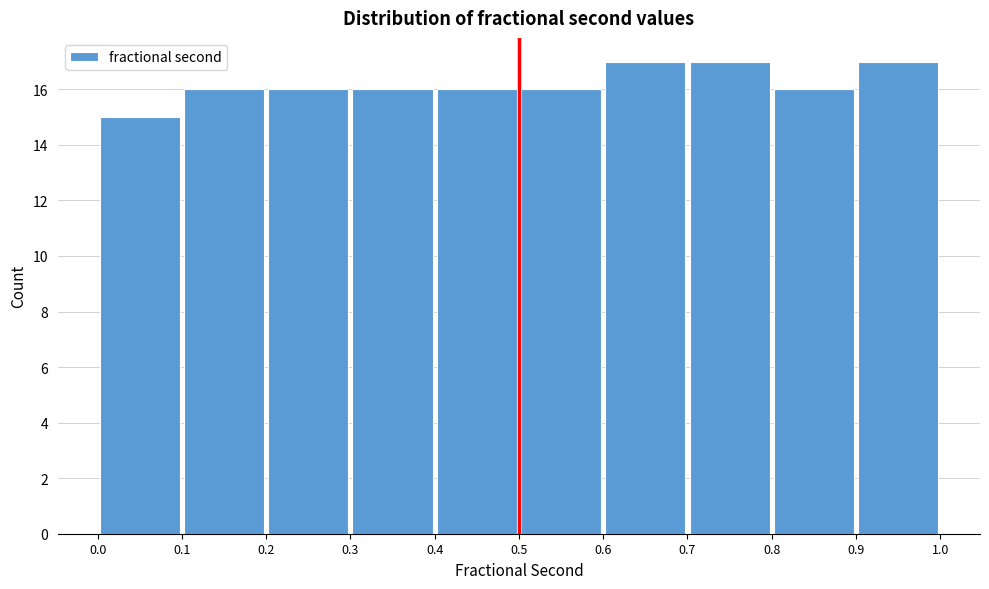

How tall is the bar that spans 0.6 to 0.7 on the x-axis? The values are not printed on the chart, so give them approximately, as read against the axis.

17